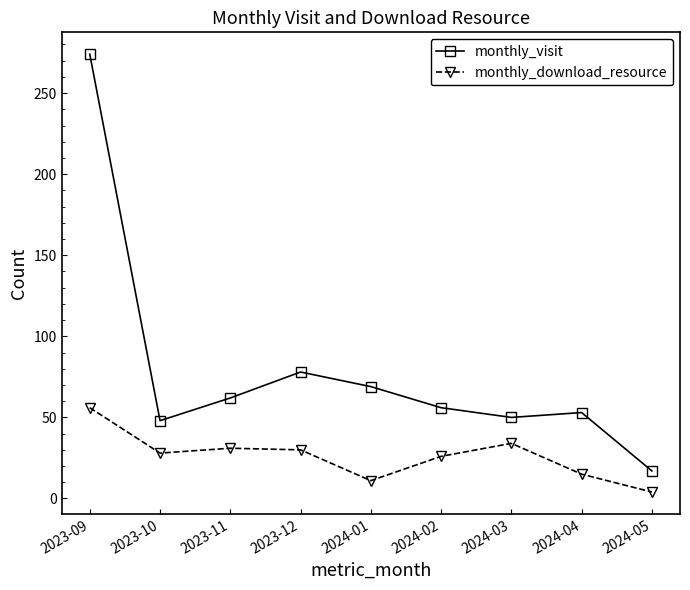

True or false: monthly_download_resource and monthly_visit cross at least once.

False